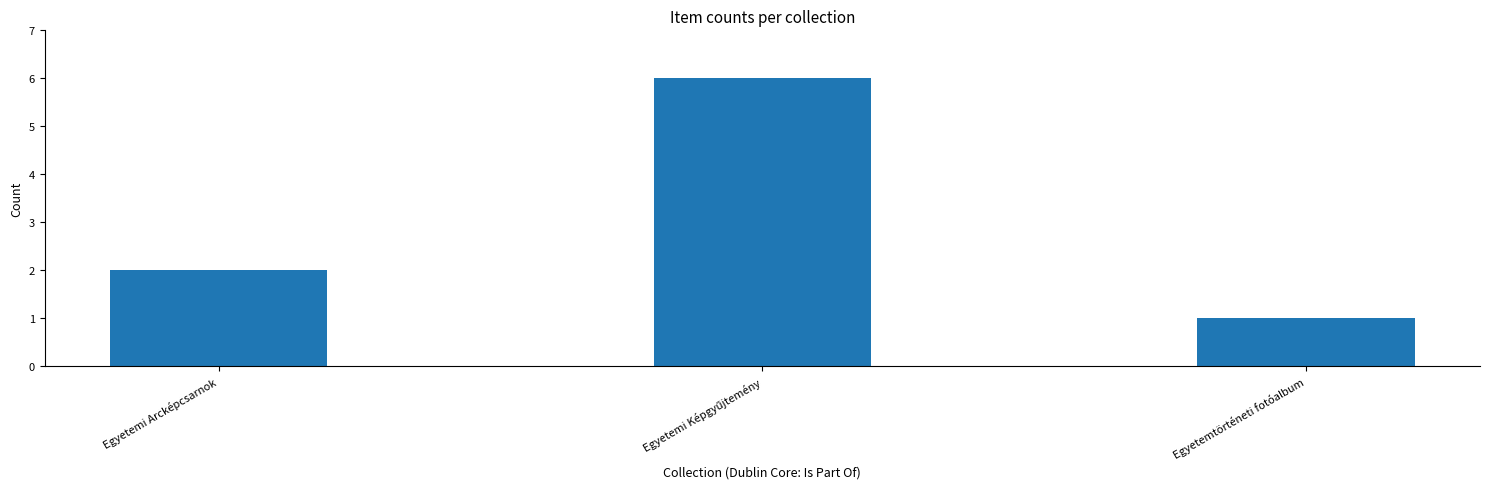

What is the label of the 3rd bar from the left?

Egyetemtörténeti fotóalbum